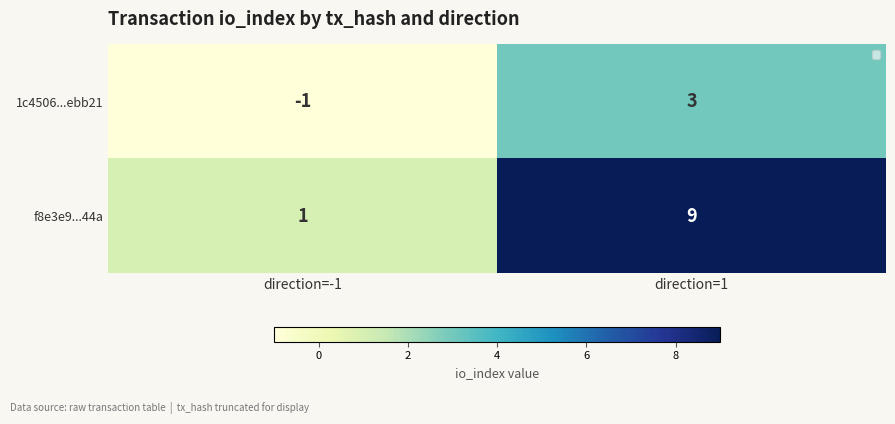

What is the sum of all f8e3e9...44a values?

10